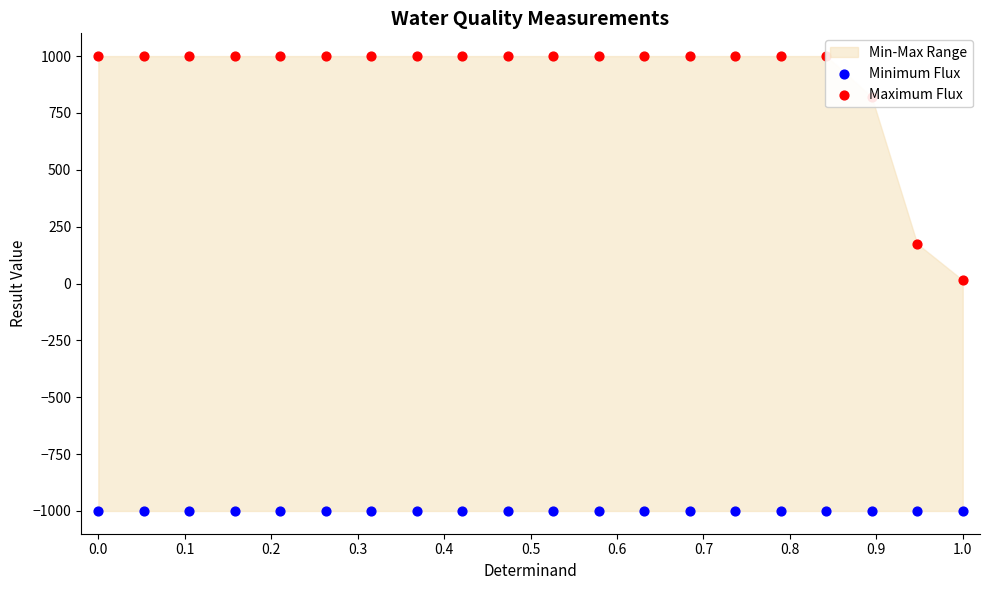

Is the value of Maximum Flux at 12 greater than the value of Minimum Flux at 16?

Yes